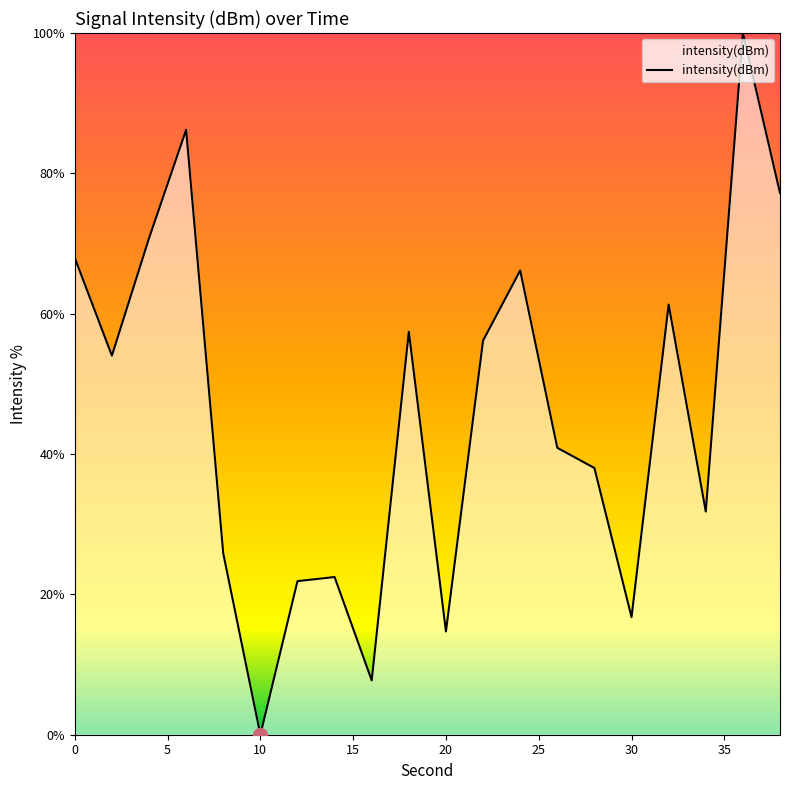

How many lines are shown in the chart?

1